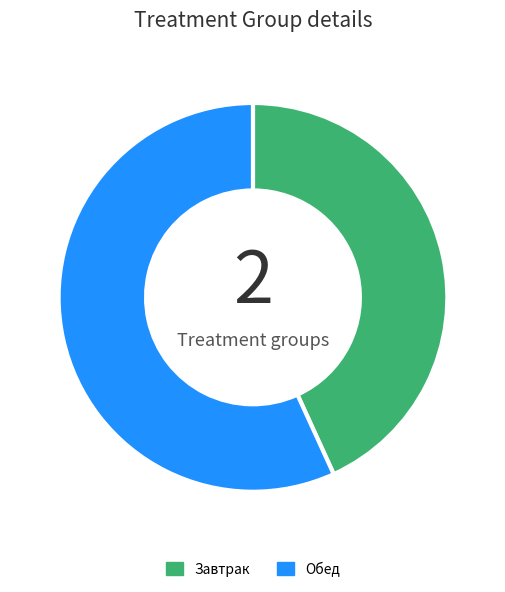

Count the number of slices in the pie.

2